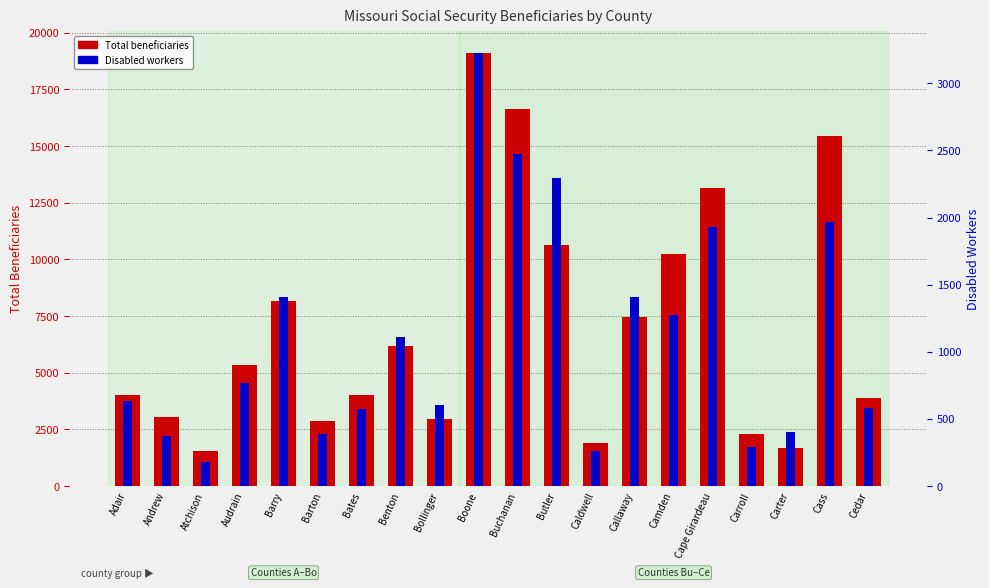

Between Atchison and Carroll, which series saw the biggest shift?

Total